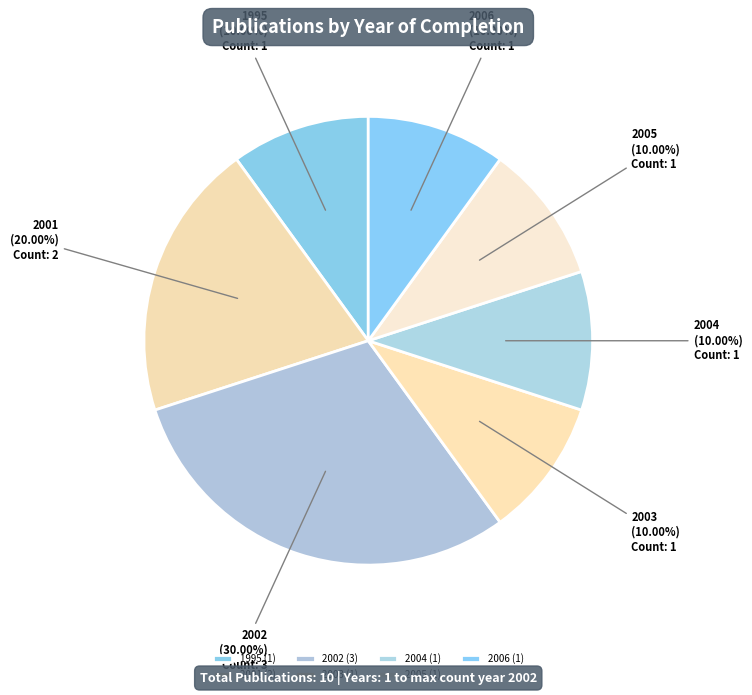

How many slices are in this pie chart?

7